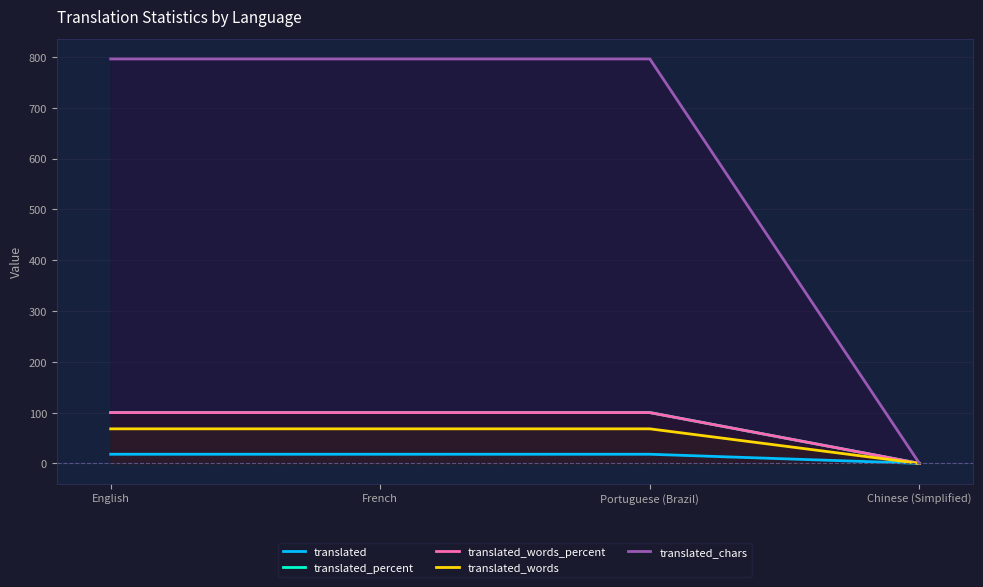

How many positive values does the translated_percent series have?

3